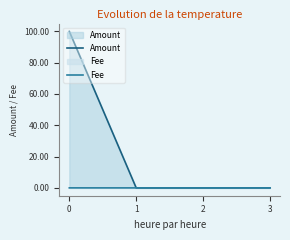

What is the value of the Amount point at the 1st from the left?

100.0